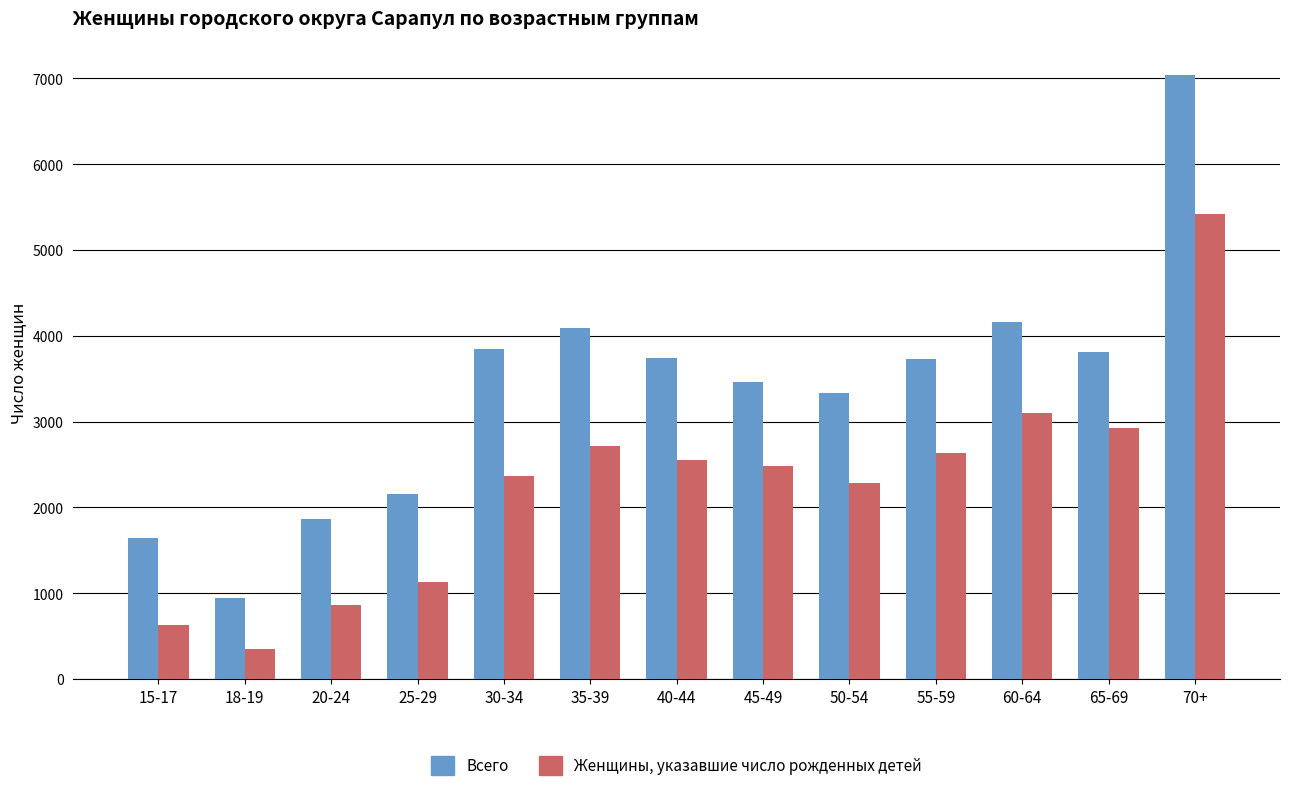

What is the label of the 9th bar from the right?

30-34